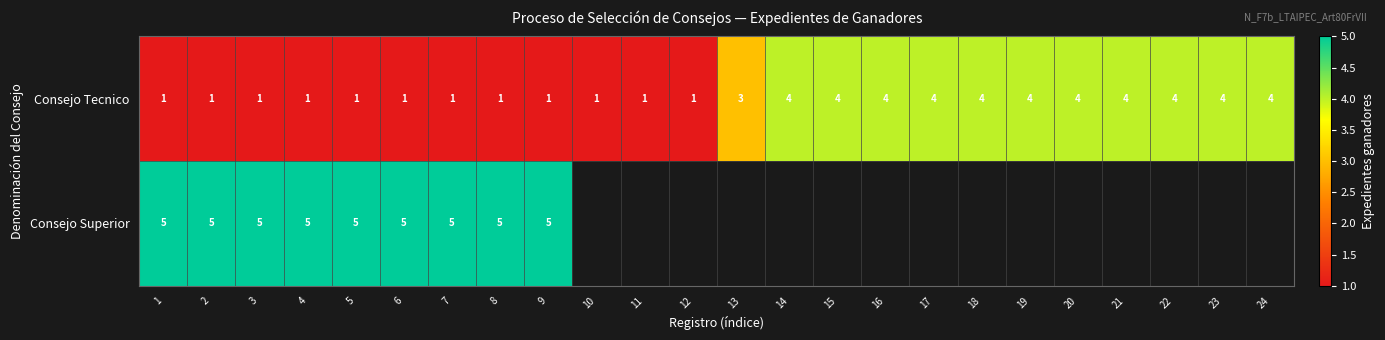

Which has a higher value, 10 or 16?

16